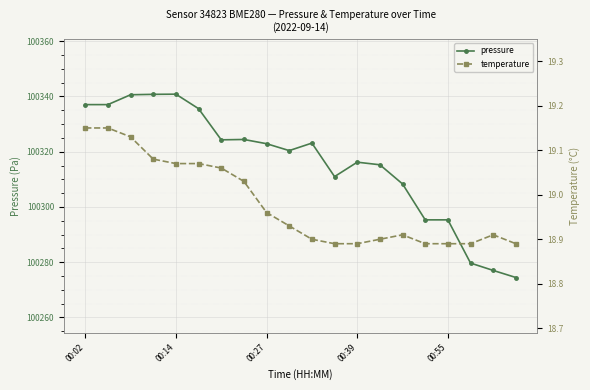

What value does the temperature series have at 19?

18.9